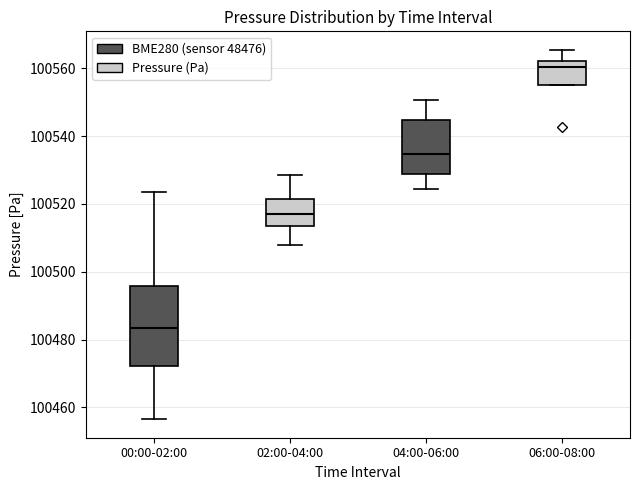

Comparing the boxes themselves (not the whiskers), which one is the tallest?

00:00-02:00